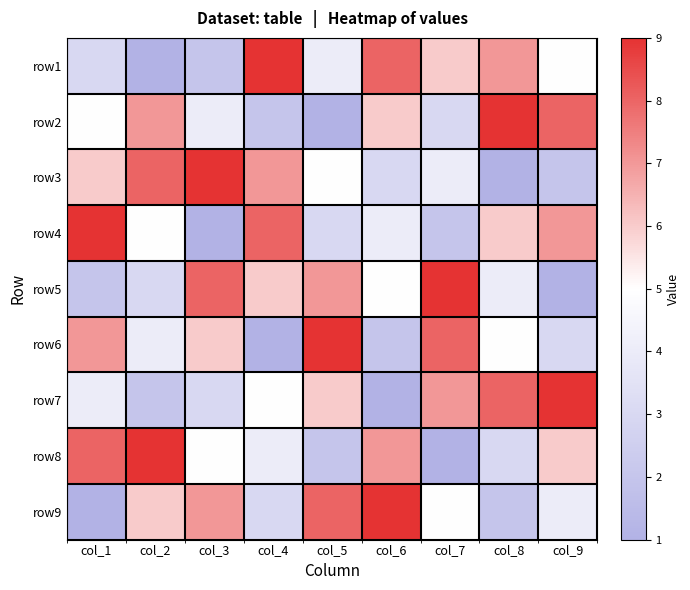

Reading left to right, transcribe all the data shown in this chart.

row1: col_1=3	col_2=1	col_3=2	col_4=9	col_5=4	col_6=8	col_7=6	col_8=7	col_9=5
row2: col_1=5	col_2=7	col_3=4	col_4=2	col_5=1	col_6=6	col_7=3	col_8=9	col_9=8
row3: col_1=6	col_2=8	col_3=9	col_4=7	col_5=5	col_6=3	col_7=4	col_8=1	col_9=2
row4: col_1=9	col_2=5	col_3=1	col_4=8	col_5=3	col_6=4	col_7=2	col_8=6	col_9=7
row5: col_1=2	col_2=3	col_3=8	col_4=6	col_5=7	col_6=5	col_7=9	col_8=4	col_9=1
row6: col_1=7	col_2=4	col_3=6	col_4=1	col_5=9	col_6=2	col_7=8	col_8=5	col_9=3
row7: col_1=4	col_2=2	col_3=3	col_4=5	col_5=6	col_6=1	col_7=7	col_8=8	col_9=9
row8: col_1=8	col_2=9	col_3=5	col_4=4	col_5=2	col_6=7	col_7=1	col_8=3	col_9=6
row9: col_1=1	col_2=6	col_3=7	col_4=3	col_5=8	col_6=9	col_7=5	col_8=2	col_9=4